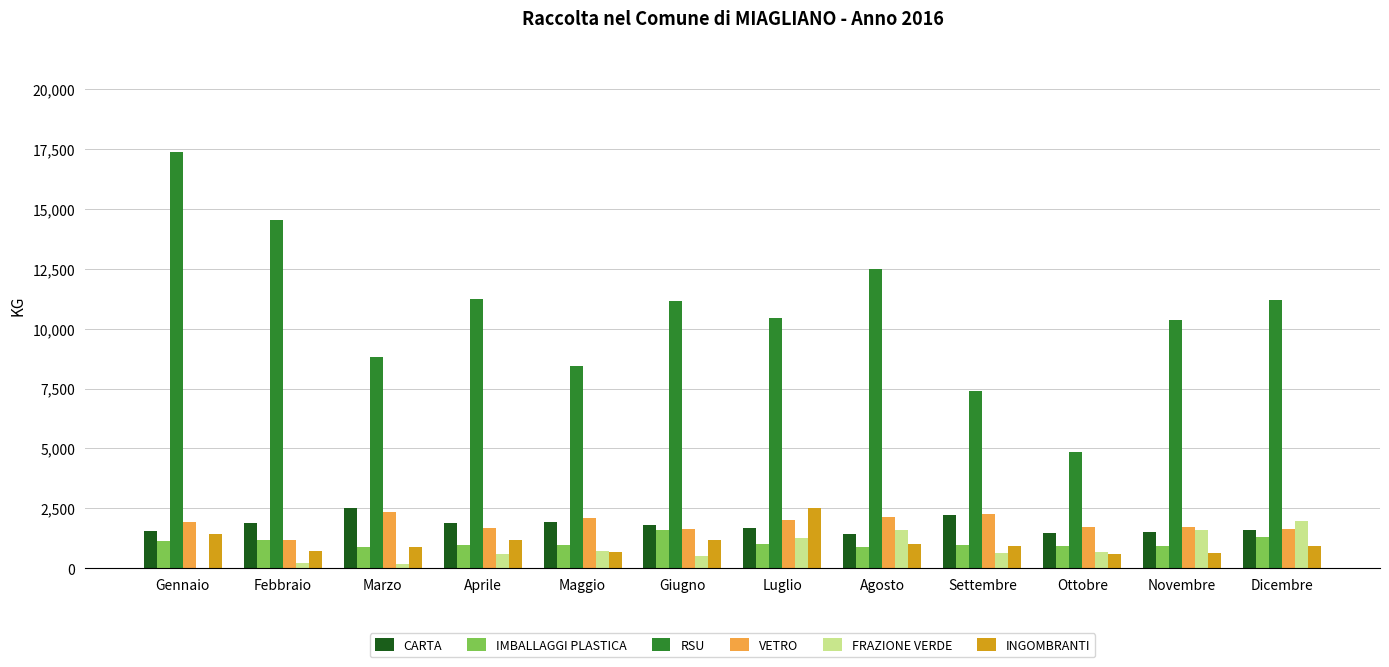

What is the difference between the INGOMBRANTI values at Marzo and Luglio?

1650